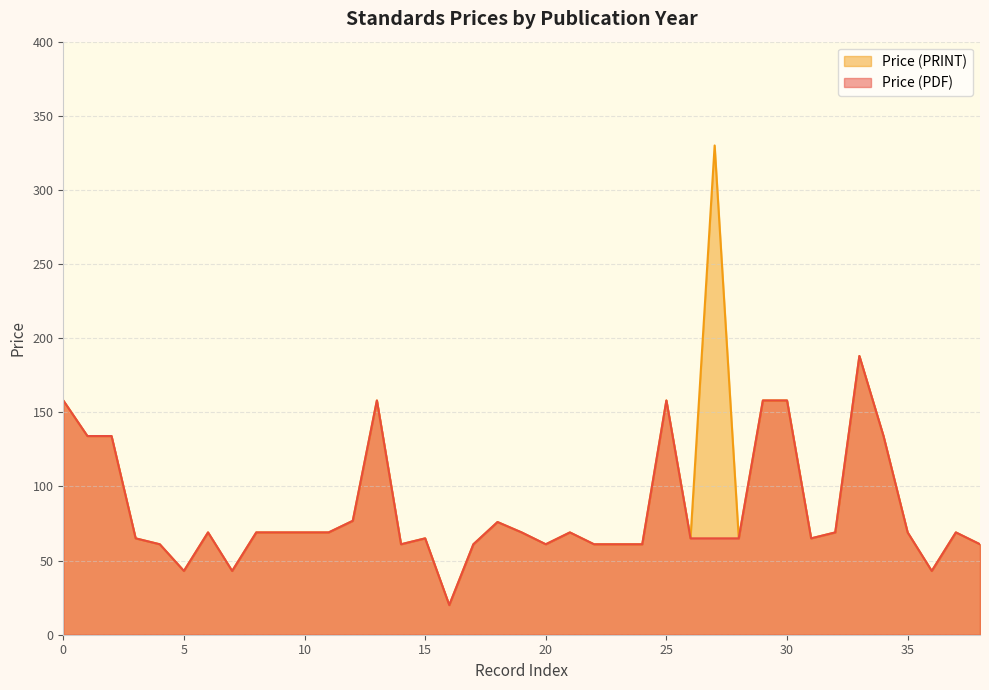

What is the minimum value shown in the chart?

20.0